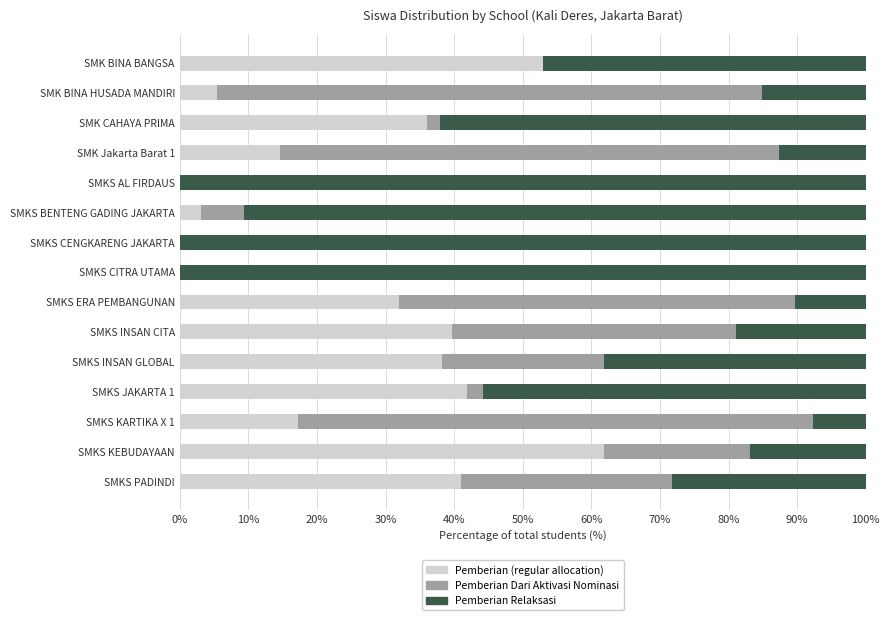

What is the total value across all series at SMKS INSAN CITA?

100.0